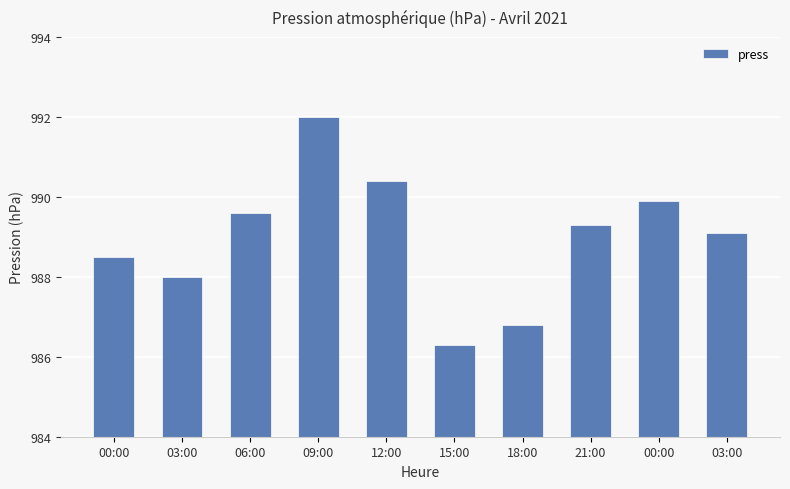

Where is the data nearest to the value 989?

03:00